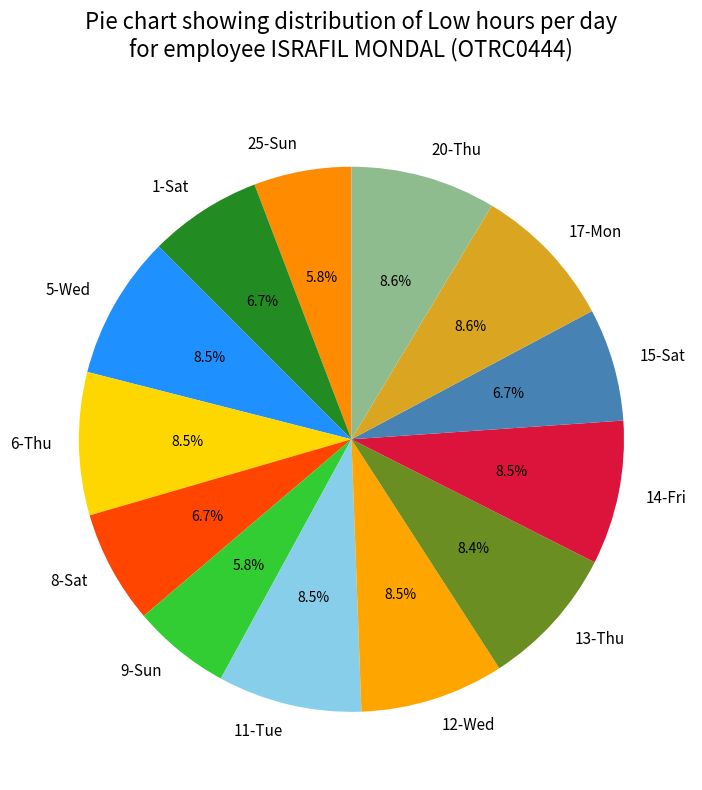

What percentage do 25-Sun and 17-Mon together represent?

14.4%